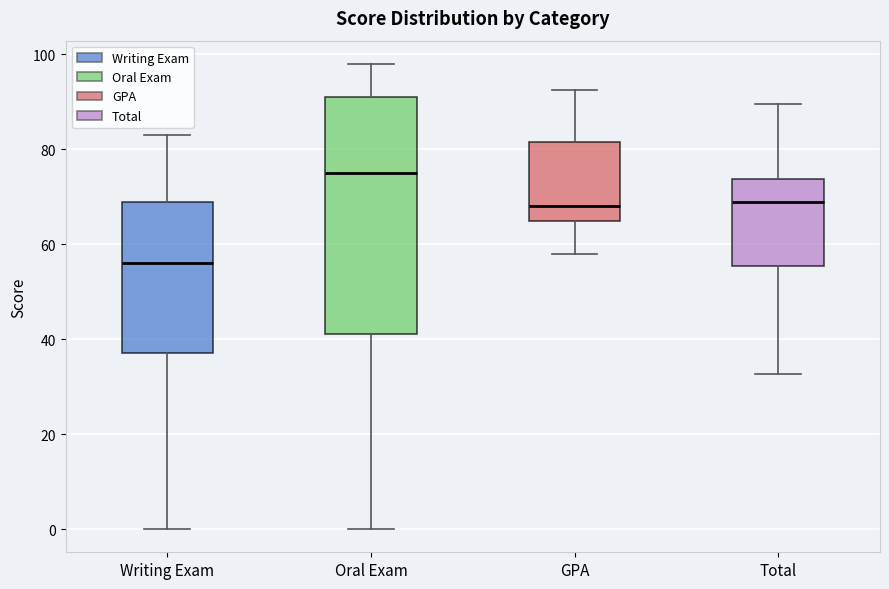

Which box has the lowest median line?

Writing Exam